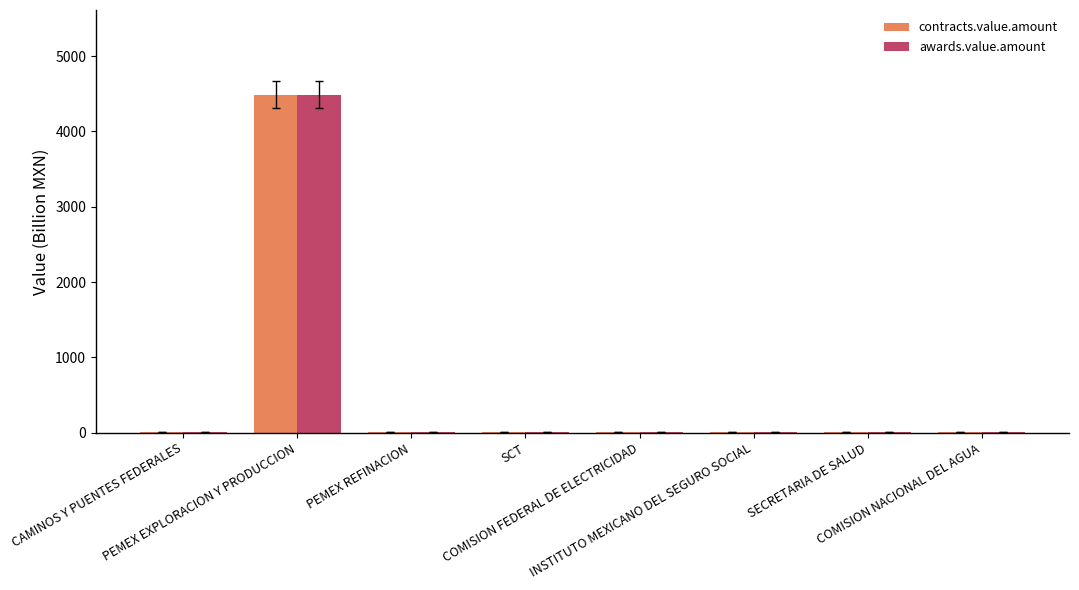

What is the average value of the awards.value.amount series?

565.1